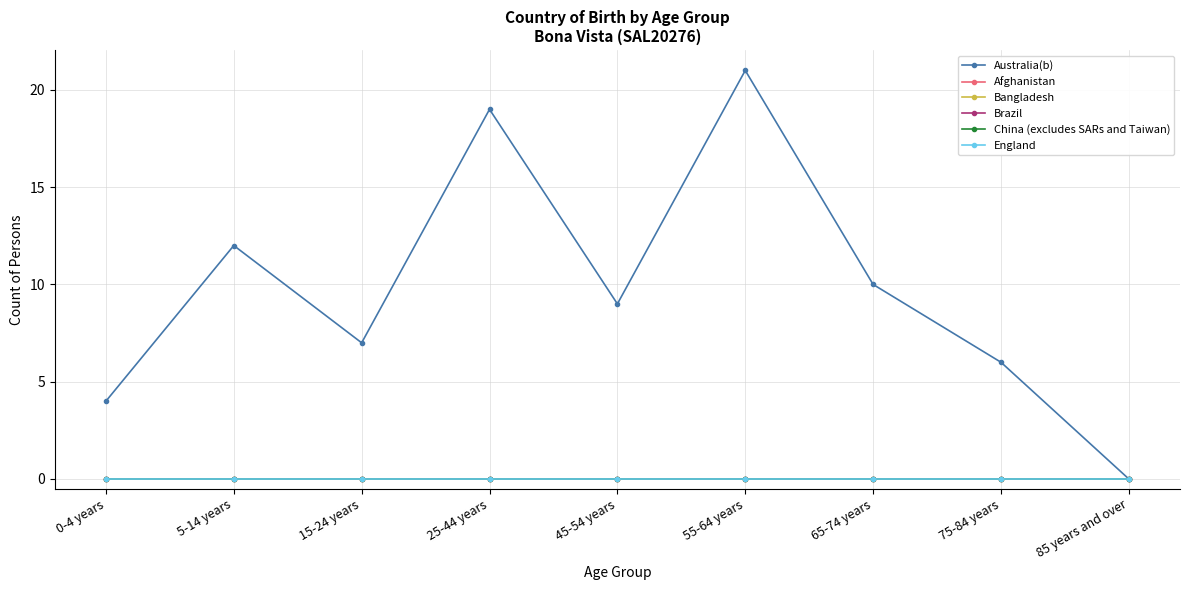

What position from the right is 0-4 years?

9